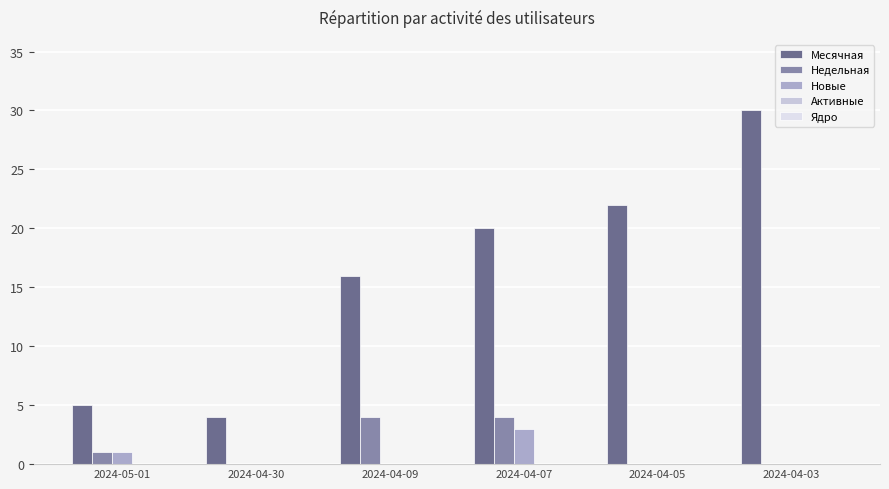

The Новые series shows 0 at 2024-04-09. True or false?

True